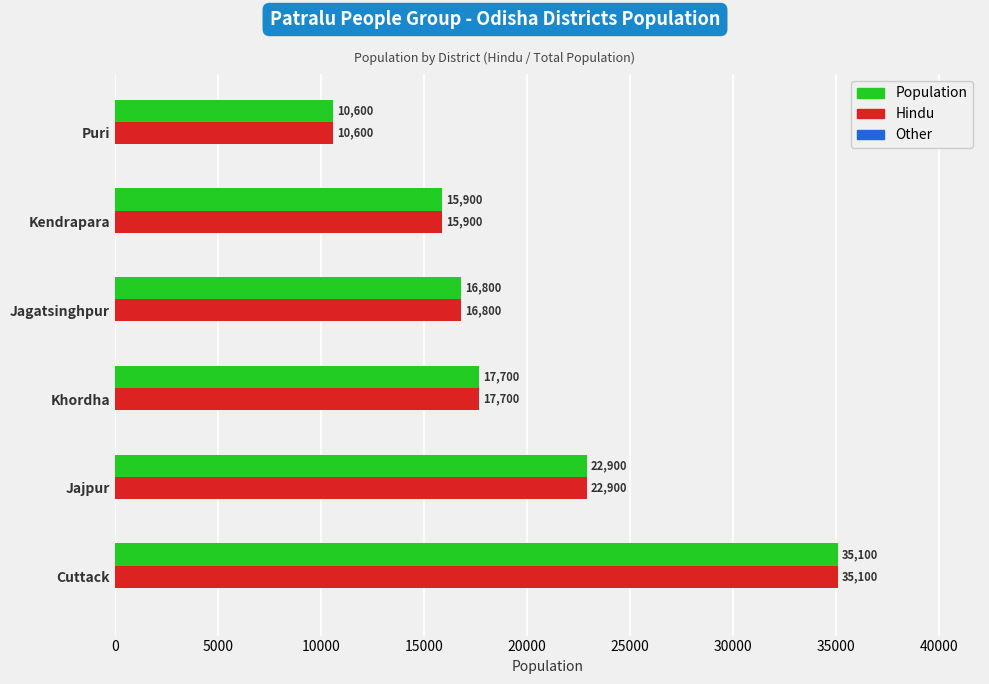

The Hindu series shows 22900 at Jajpur. True or false?

True